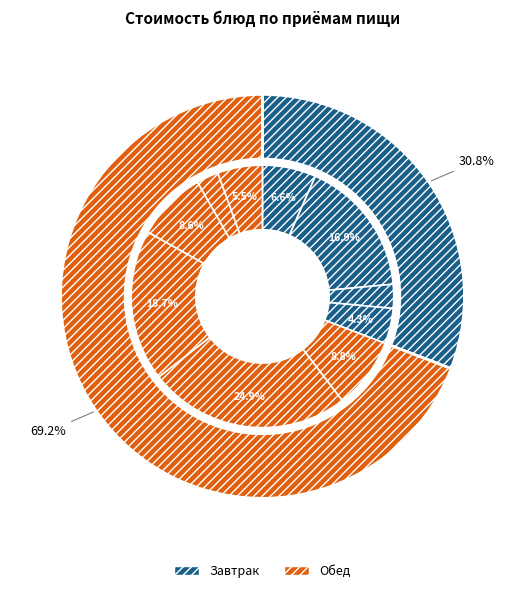

What portion of the pie excludes хлеб ржано - пшеничный?

97.3%